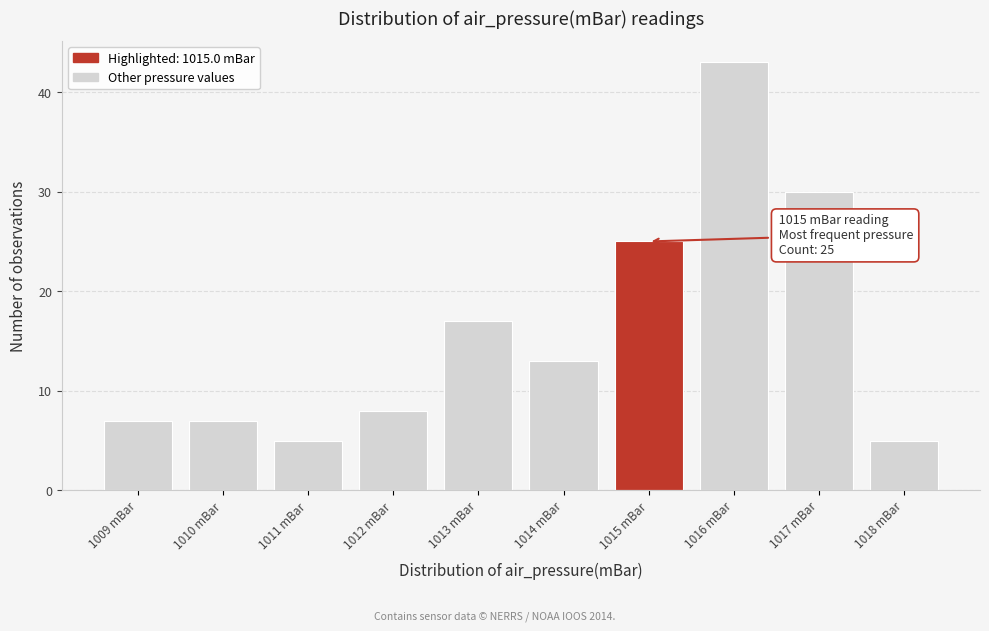

Which range on the x-axis has the tallest bar?

1015.5 to 1016.5